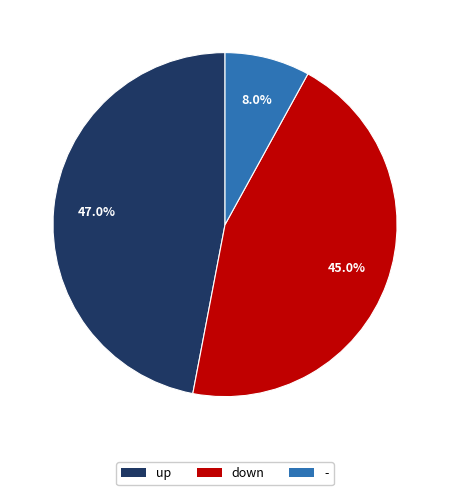

Combined, what portion of the pie is down and -?

53.0%